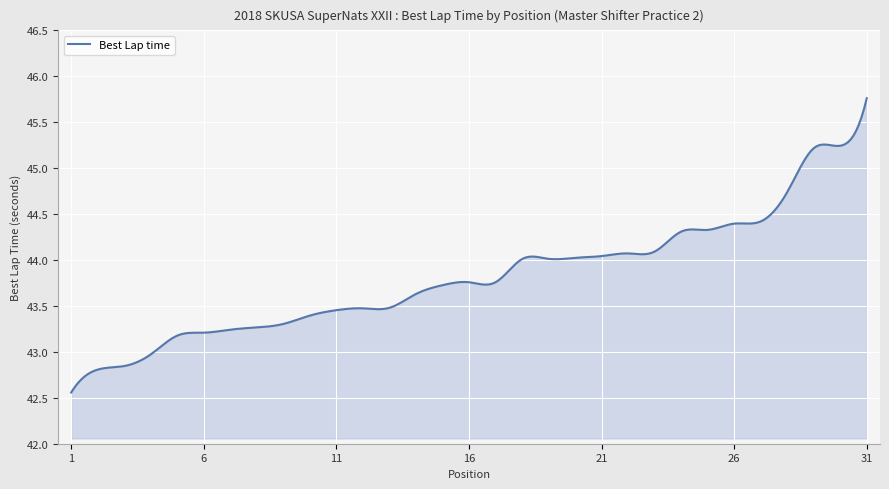

What is the difference between the maximum and minimum values?

3.2